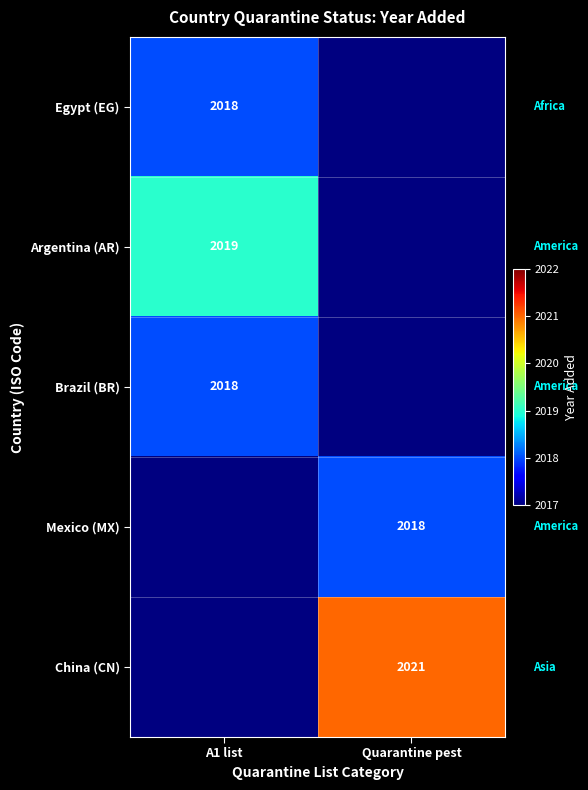

Count the number of categories in the chart.

2